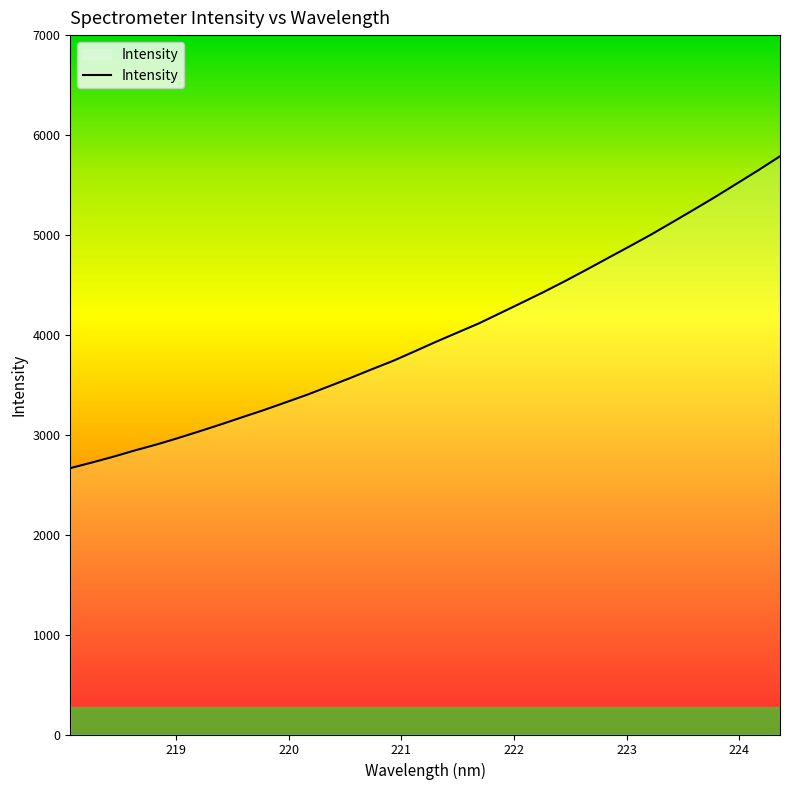

What is the difference between the maximum and minimum values?

3121.5